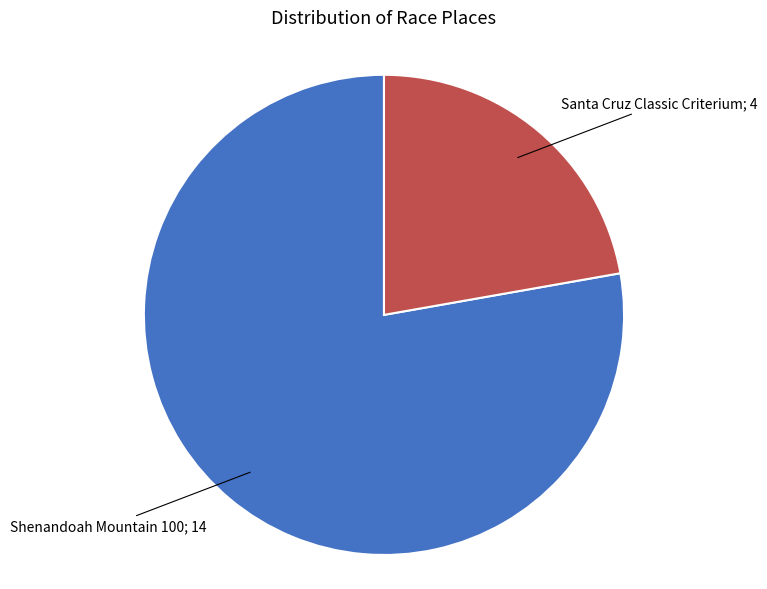

Does any single category account for the majority?

Yes